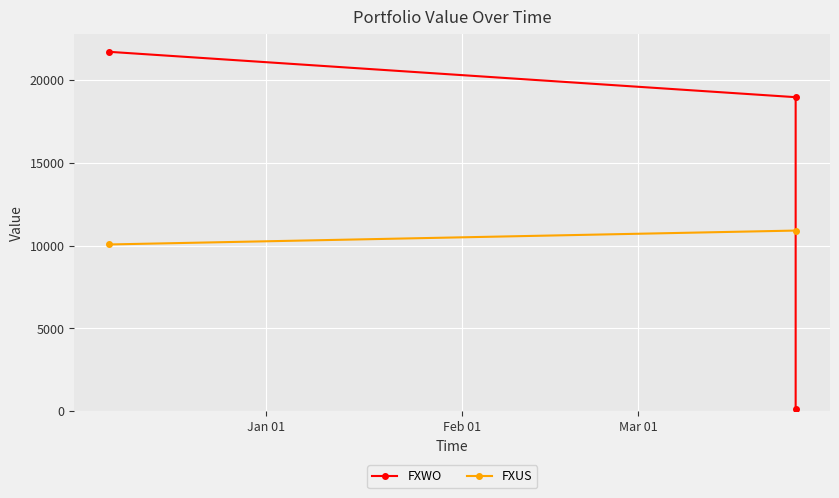

The value at Mar 01 is 50.3. True or false?

False